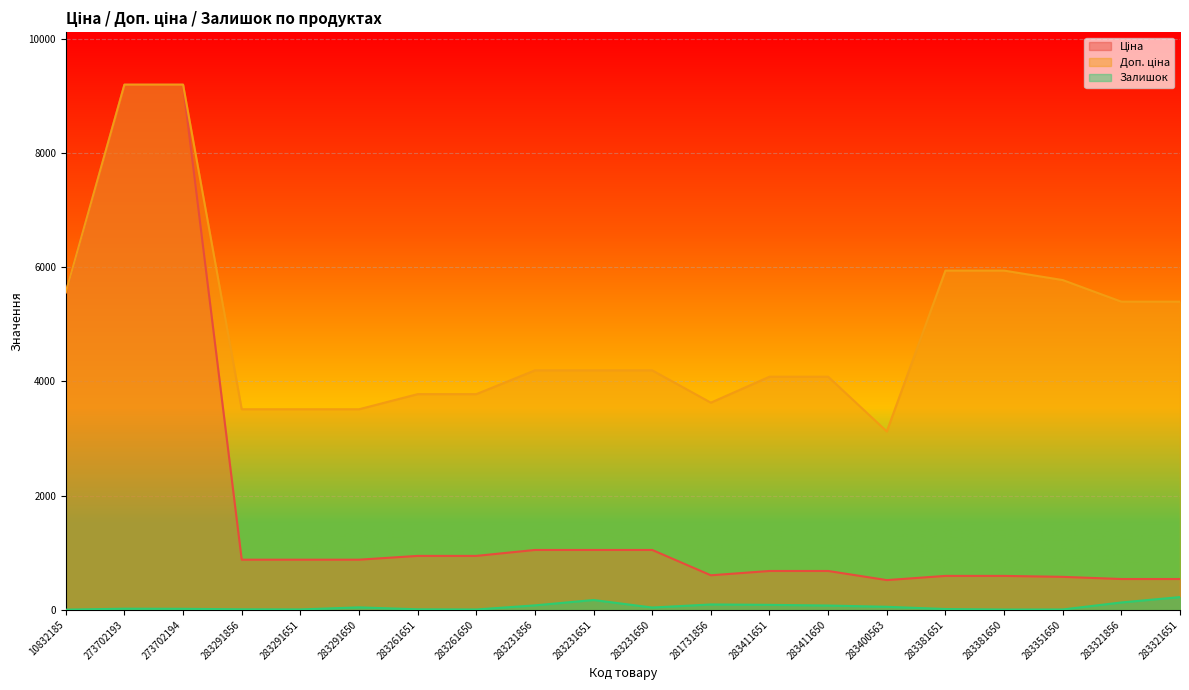

Which category has the lowest value across all series?

10832185